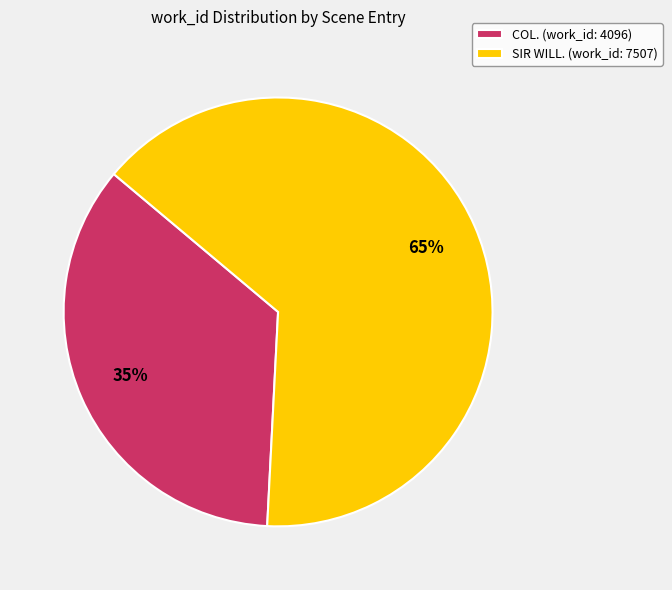

True or false: COL. (work_id: 4096) accounts for 47% of the total.

False